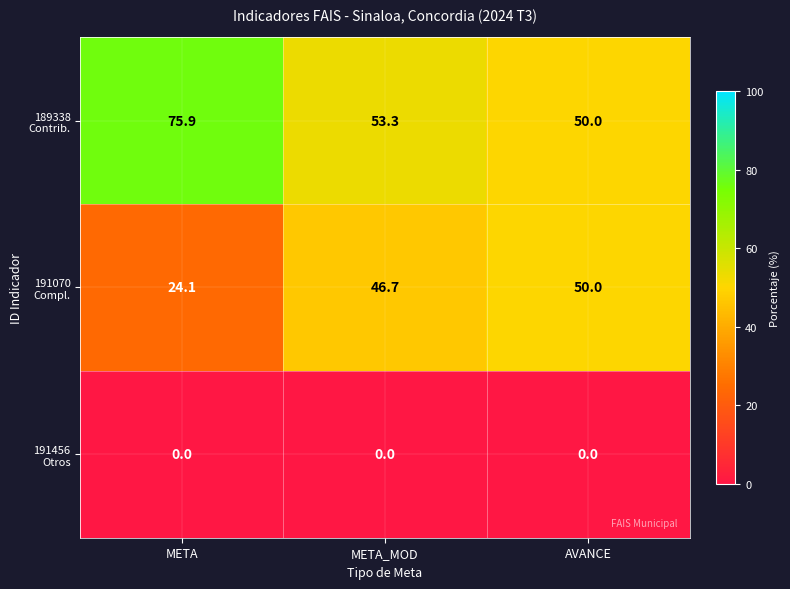

Which category has the highest value across all series?

META